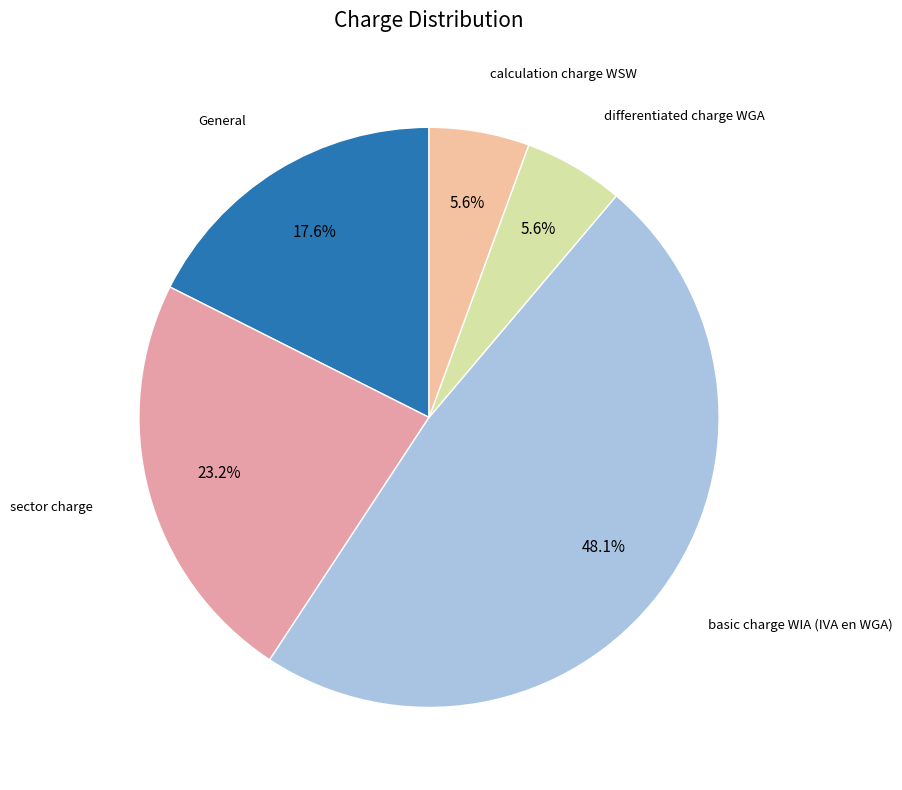

To the nearest percent, what is the average slice percentage?

20%